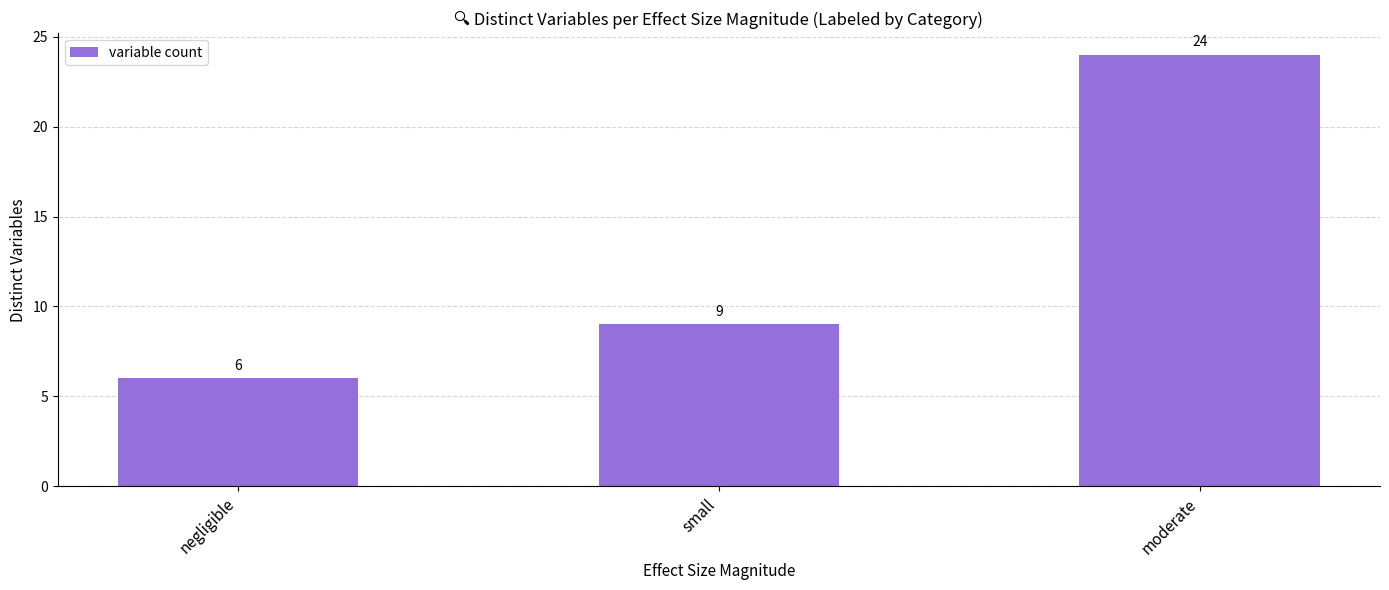

Which has a higher value, negligible or small?

small